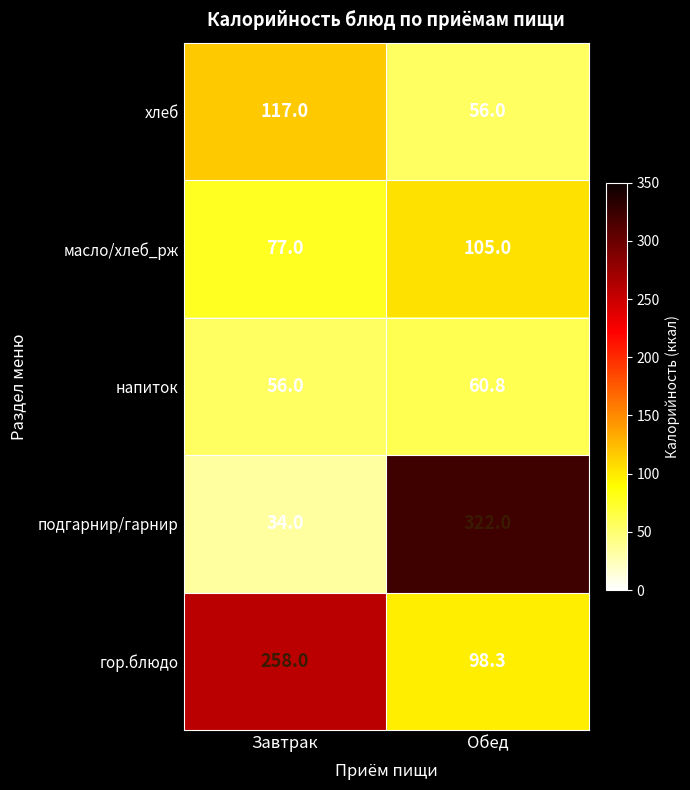

What is the spread (max minus min) of values at Завтрак?

224.0